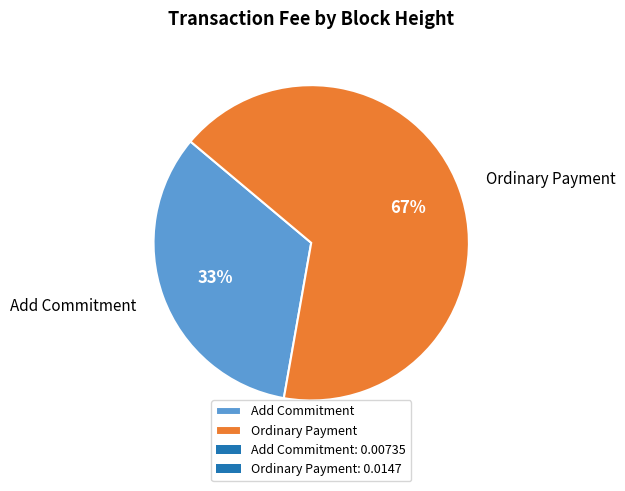

What is the majority slice?

Ordinary Payment